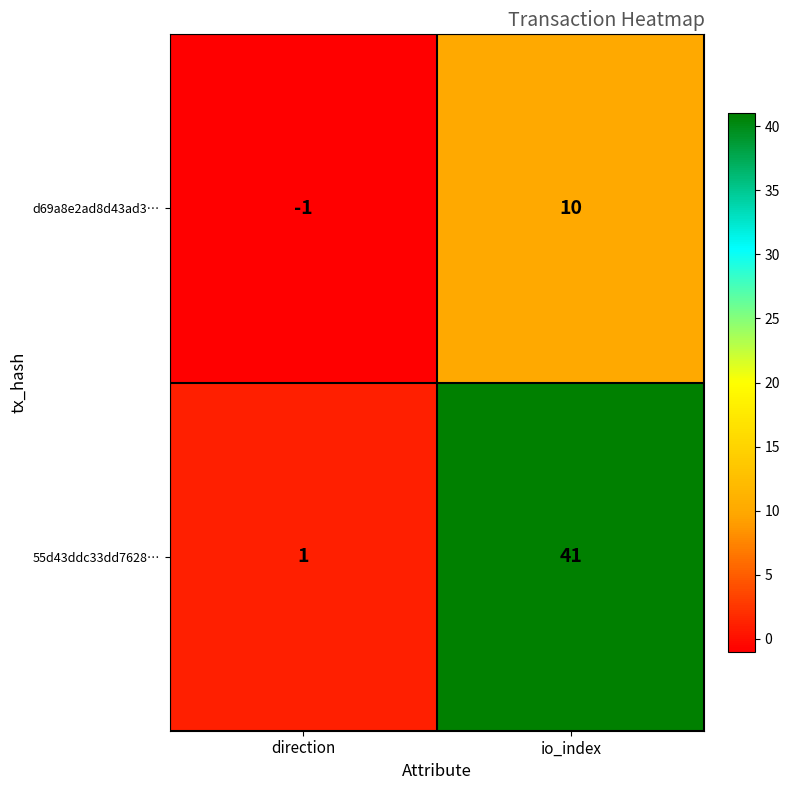

List the series in order of their peak value, highest first.

55d43ddc33dd7628…, d69a8e2ad8d43ad3…